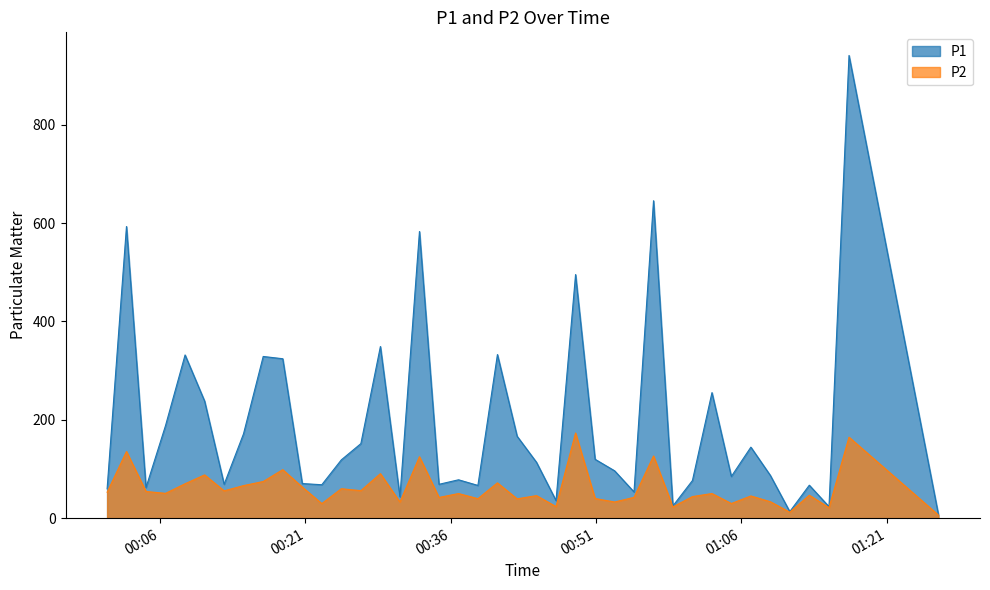

Which series has the widest spread of values?

P1